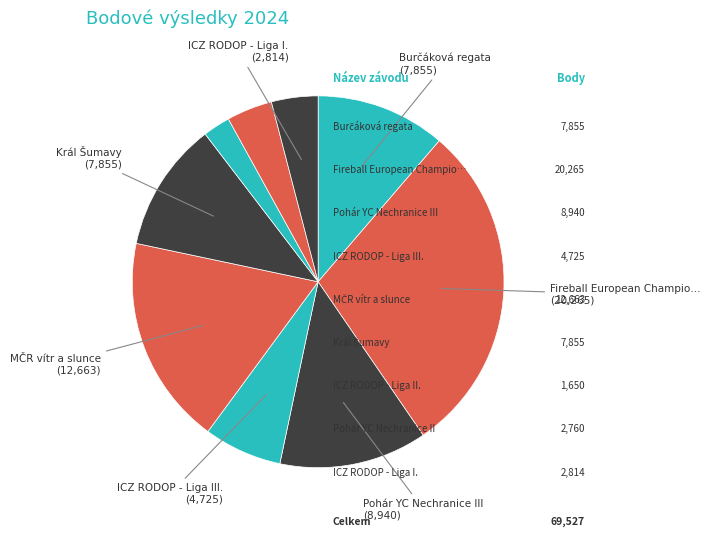

Rank the categories by value from lowest to highest.

ICZ RODOP - Liga II., Pohár YC Nechranice II, ICZ RODOP - Liga I., ICZ RODOP - Liga III., Burčáková regata, Král Šumavy, Pohár YC Nechranice III, MČR vítr a slunce, Fireball European Championship 2024